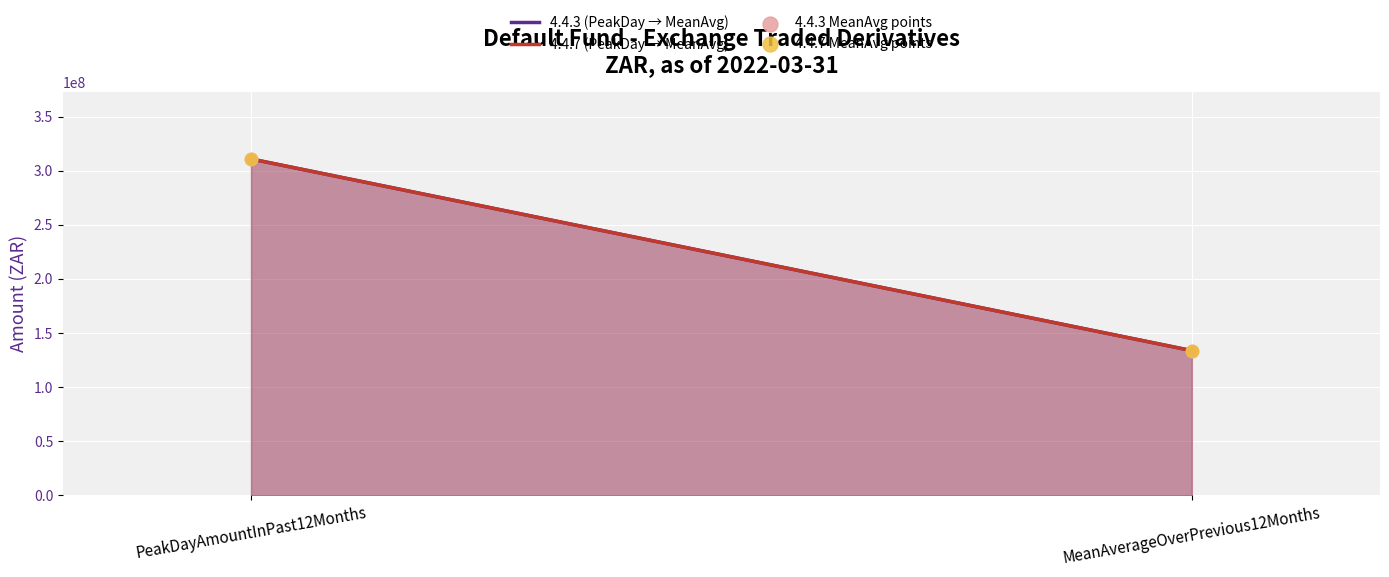

At which category is the sum across all series the highest?

PeakDayAmountInPast12Months